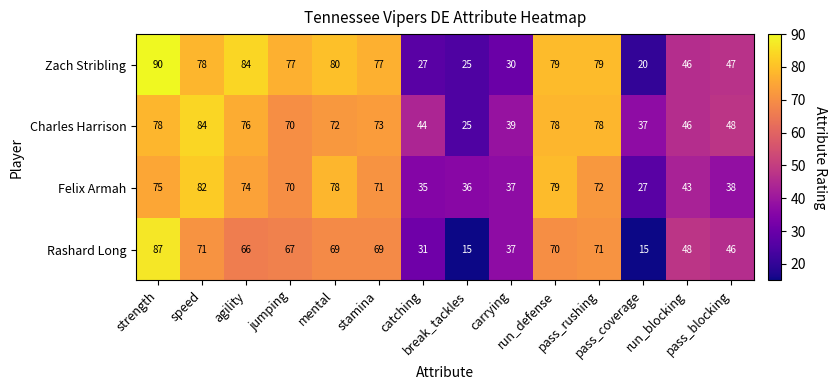

Which series changed the most between break_tackles and carrying?

Rashard Long